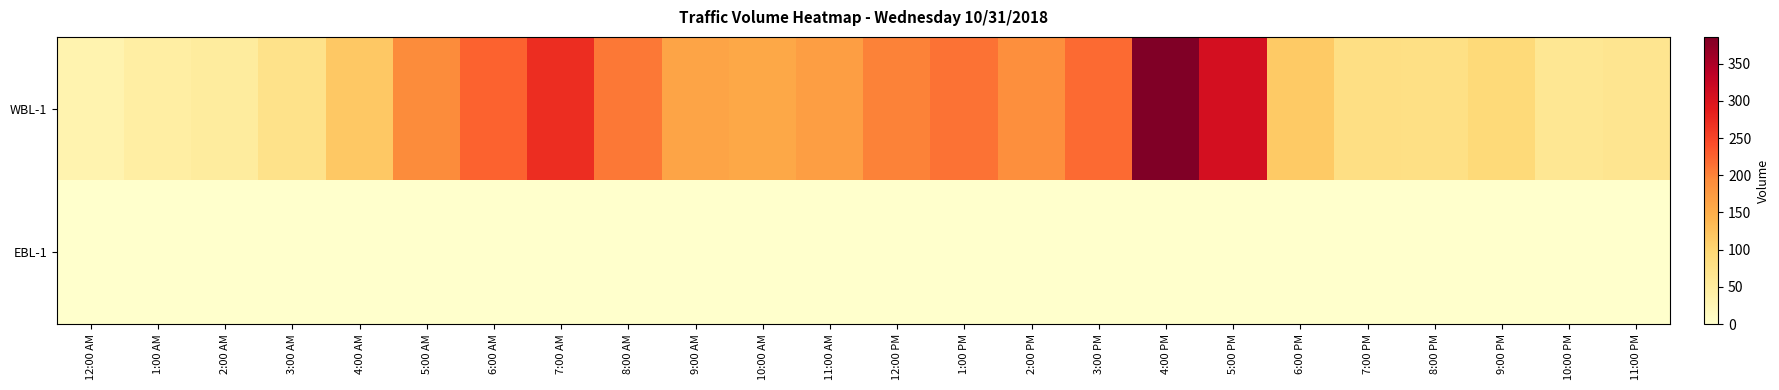

List the series in order of their overall mean, highest first.

WBL-1, EBL-1